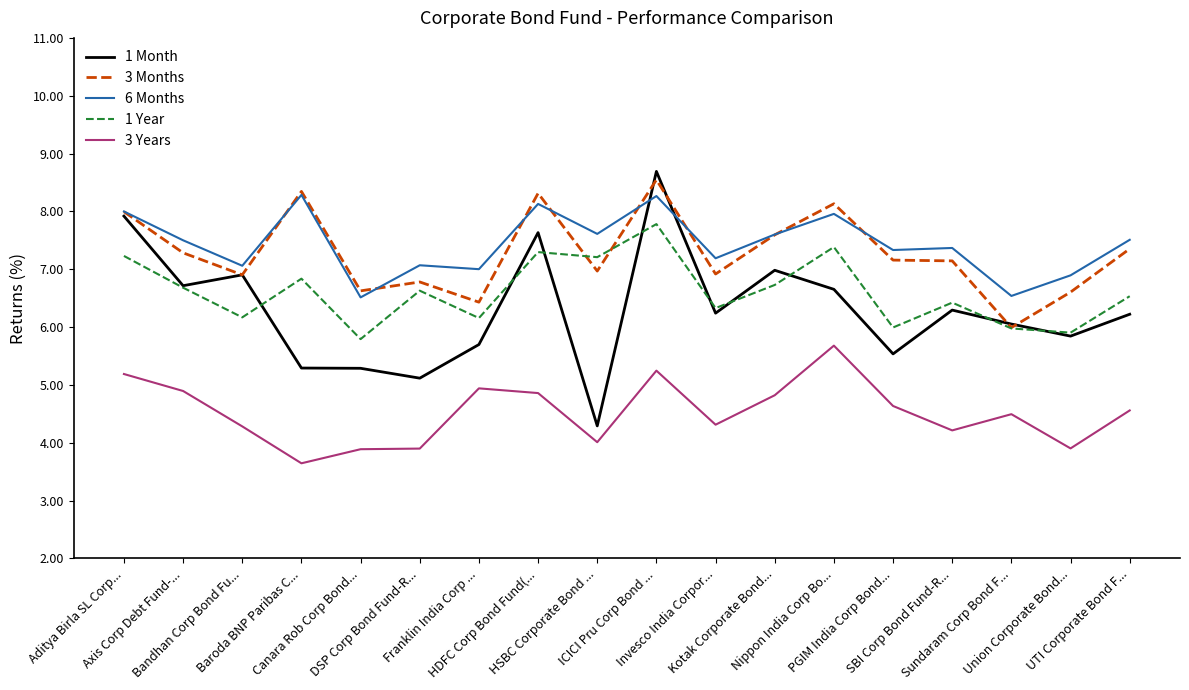

List the series in order of their peak value, highest first.

1 Month, 3 Months, 6 Months, 1 Year, 3 Years